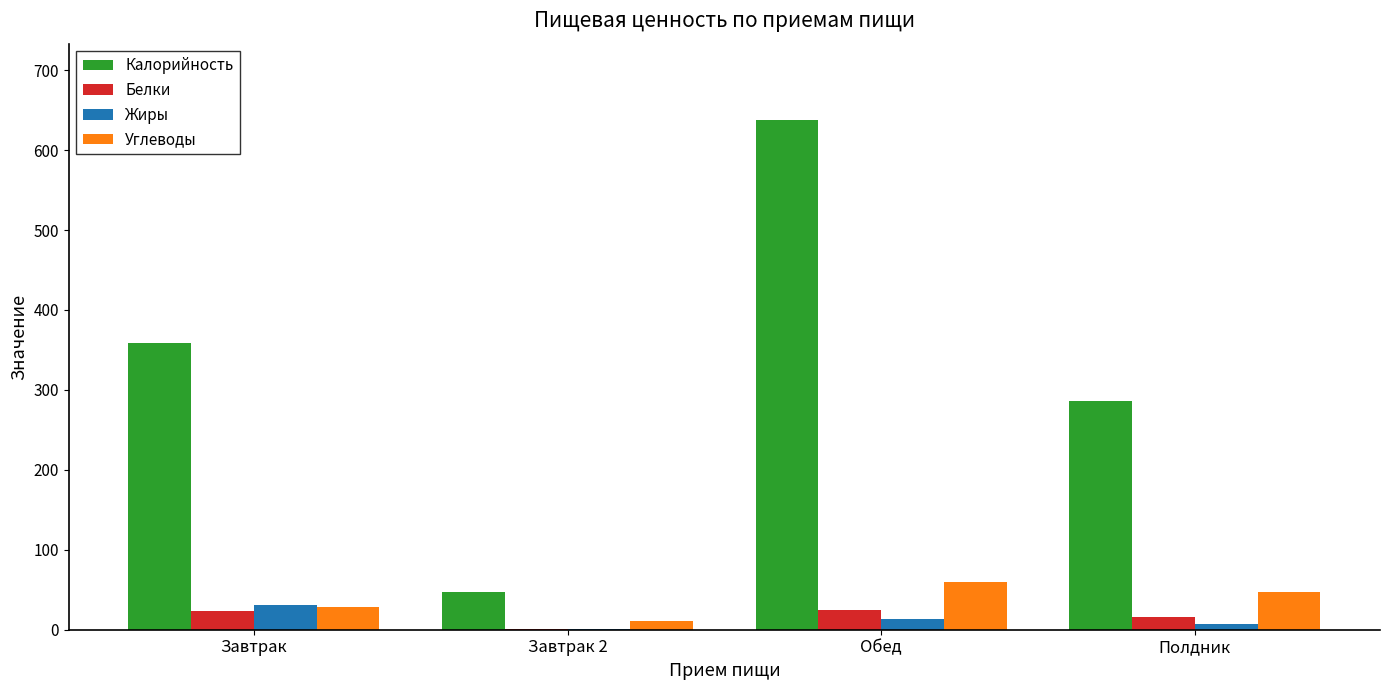

Is it true that Белки equals 15.5 at Полдник?

True